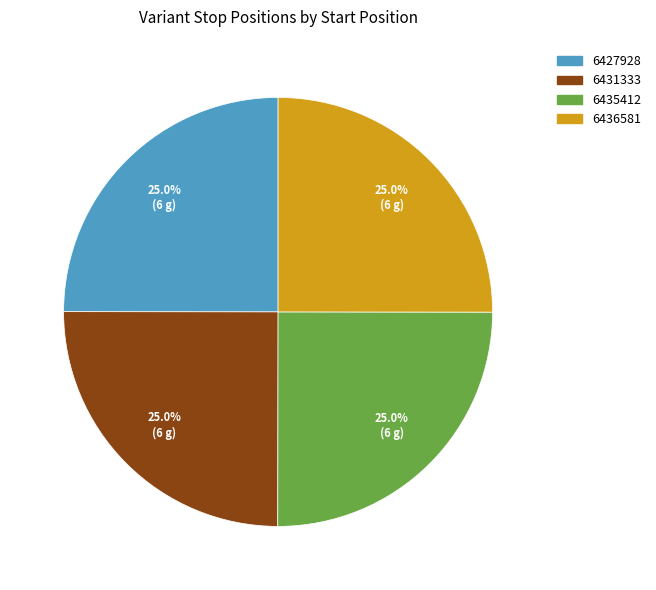

Approximately how many times larger is the value at 6436581 compared to 6427928?

1.0